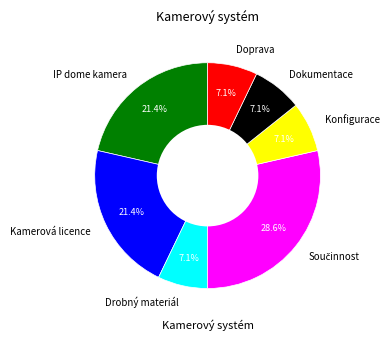

To the nearest percent, what is the average slice percentage?

14%